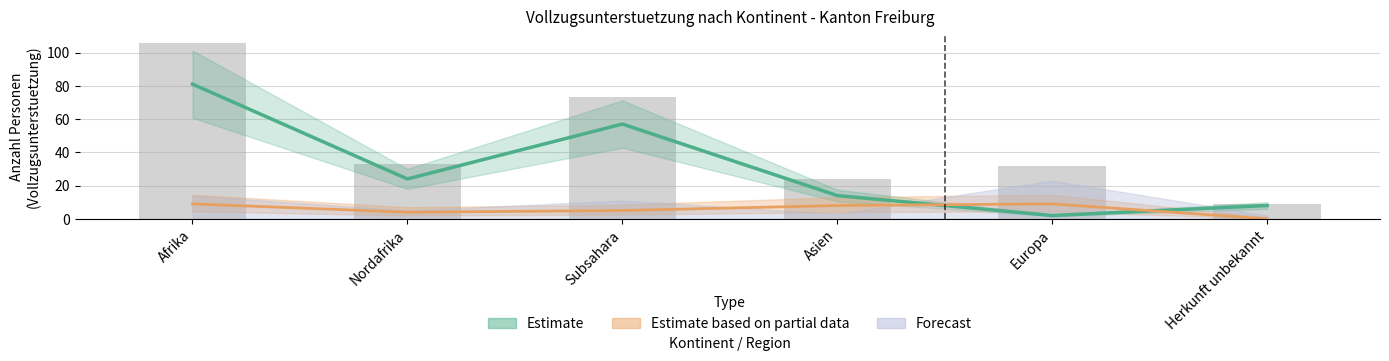

Reading left to right, list all the values displayed in this chart.

Total Vollzugsunterstuetzung: 81	24	57	14	2	8
Total Auslaender: 106	33	73	24	32	9
Papier Asyl: 9	4	5	8	9	0